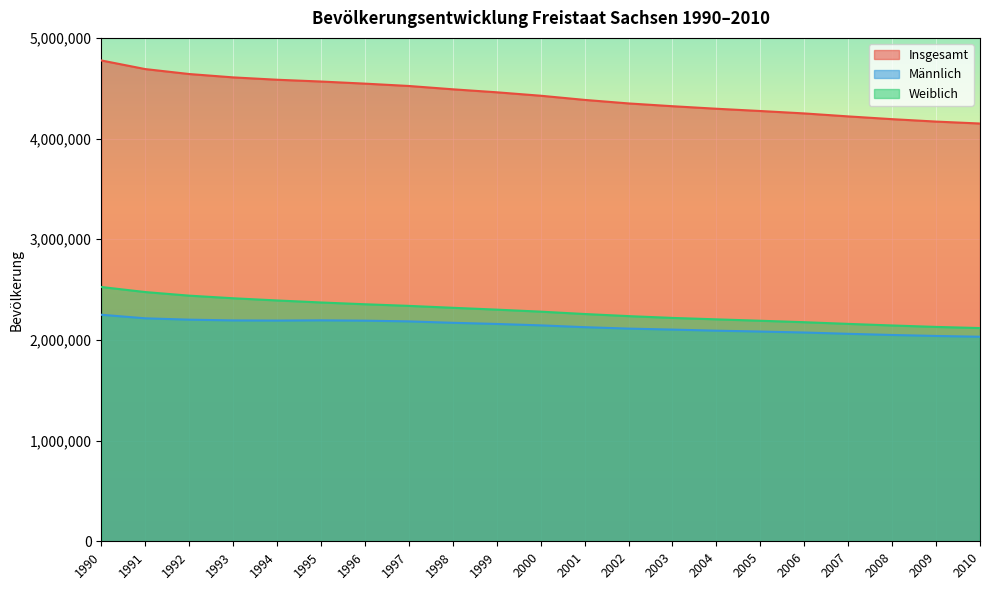

The value of Insgesamt at 2000 is 4425581. True or false?

True